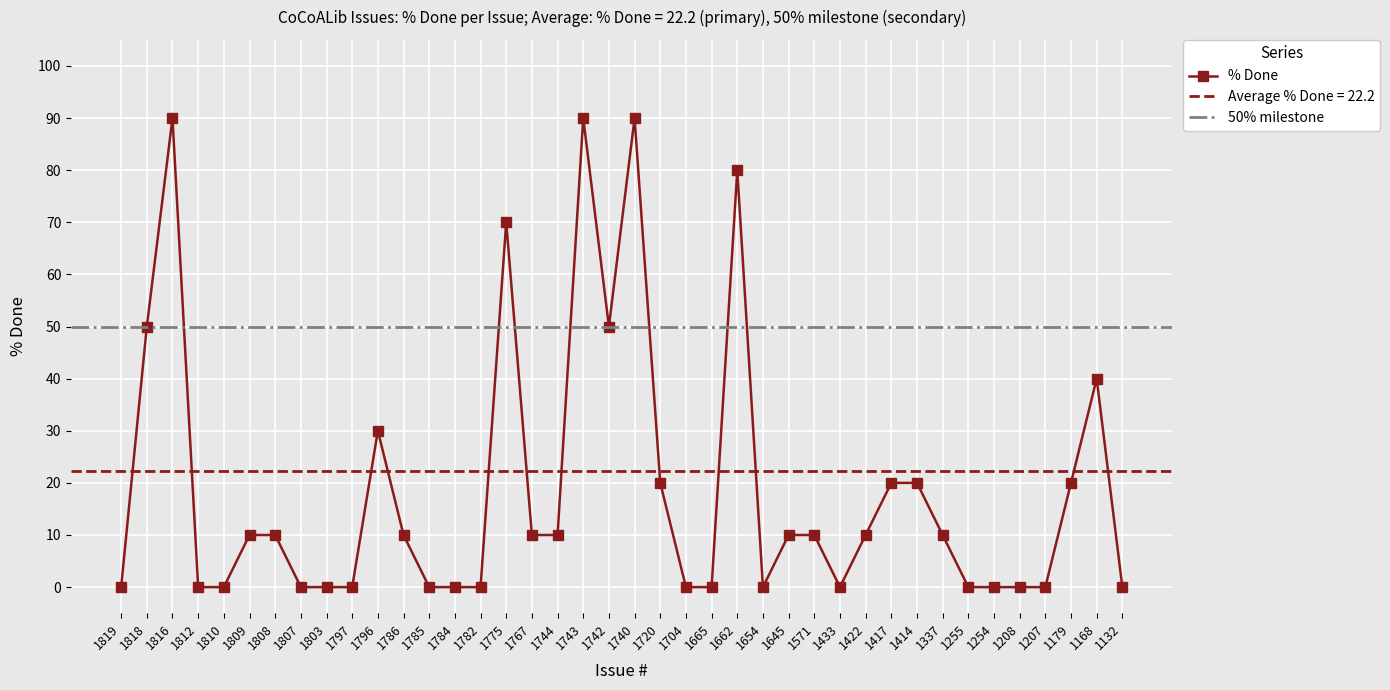

Where is the data nearest to the value 45?

1818